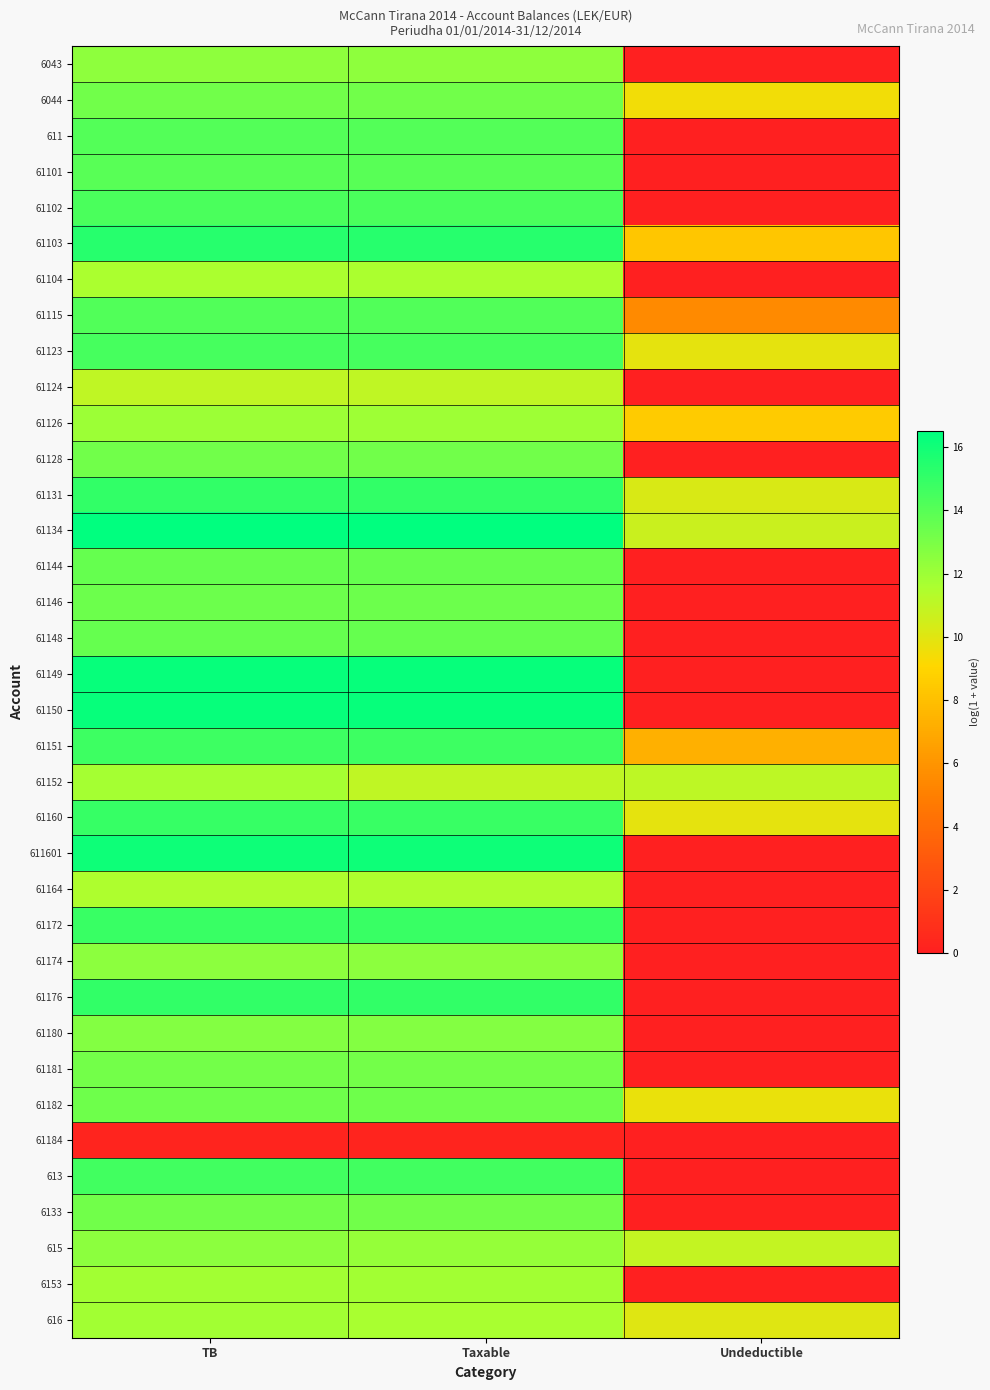

Count the number of categories in the chart.

3